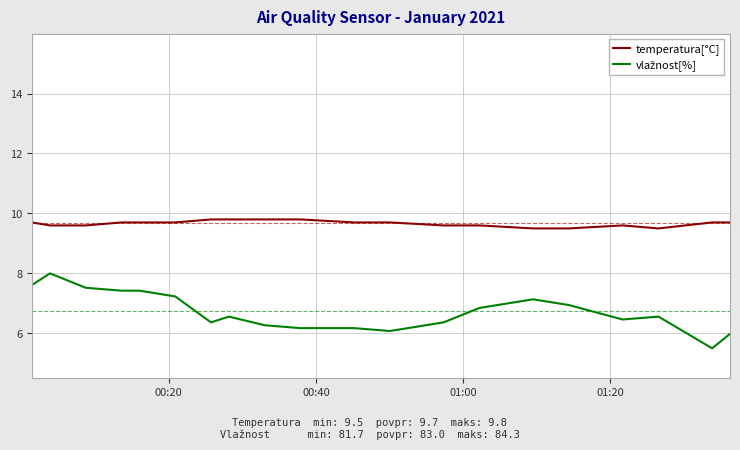

What is the maximum value shown in the chart?

9.8